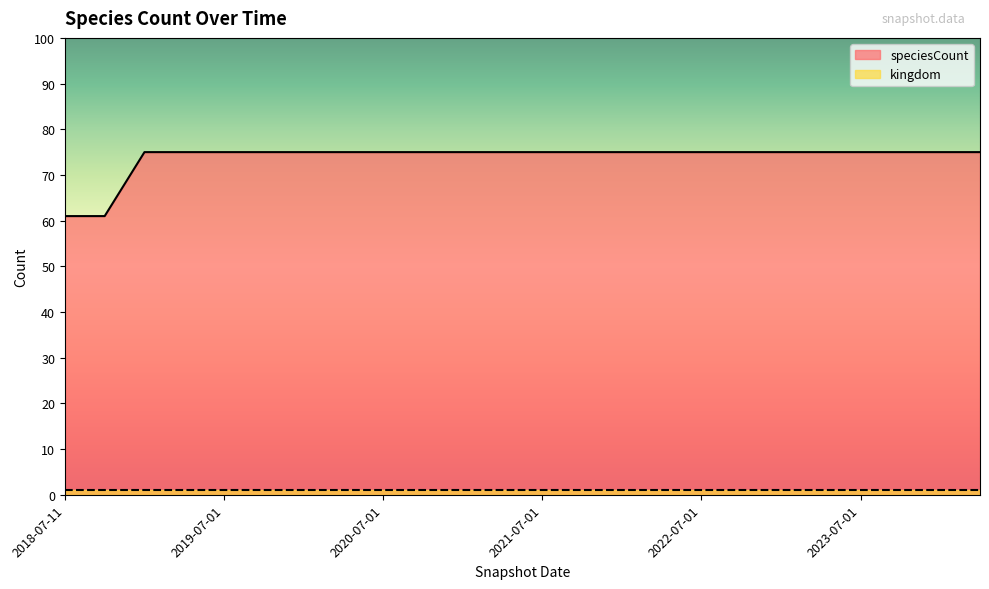

What is the label of the 13th point from the left?

2021-07-01